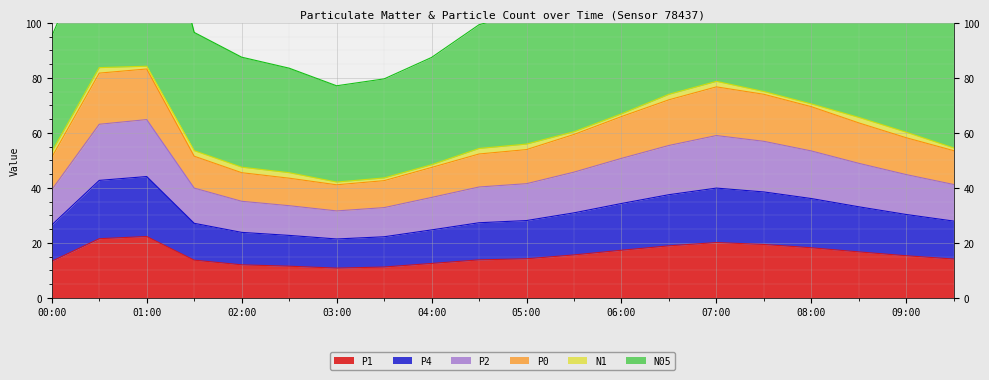

The value of P1 at 03:00 is 5.3. True or false?

False